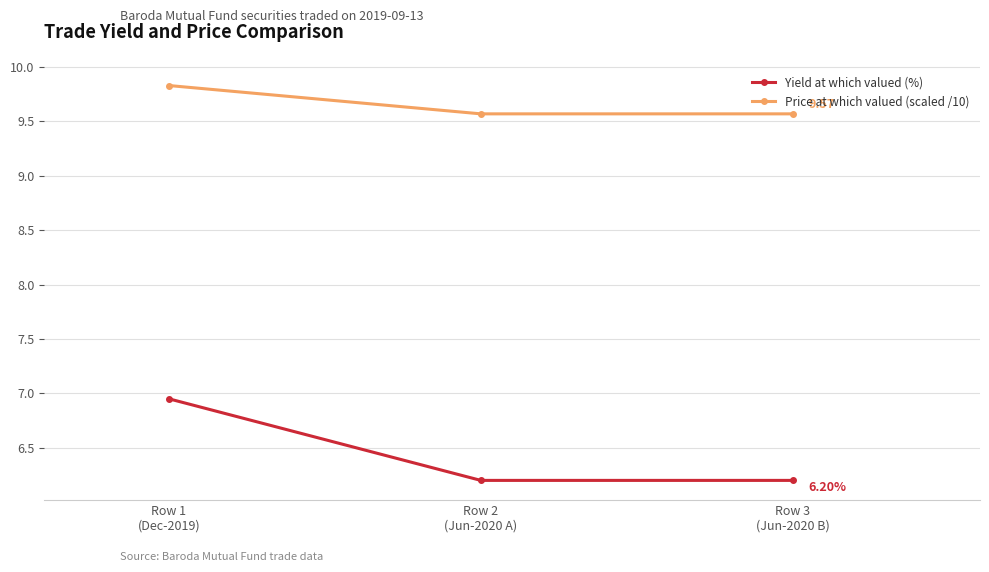

Which series changed the most between Row 1
(Dec-2019) and Row 3
(Jun-2020 B)?

Yield at which valued (%)